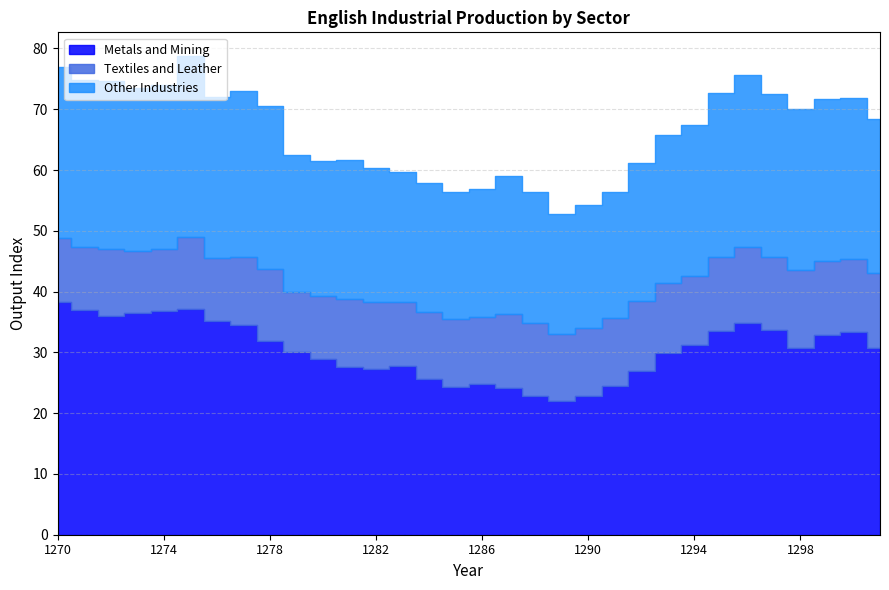

True or false: Other Industries and Textiles and Leather cross at least once.

False